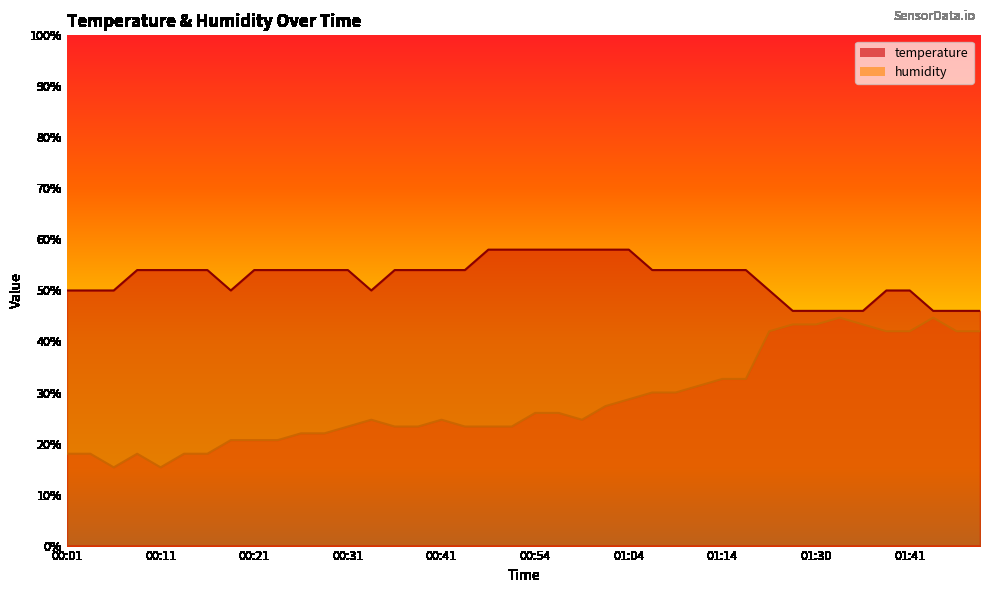

Where does the temperature series first go above 54?

00:08